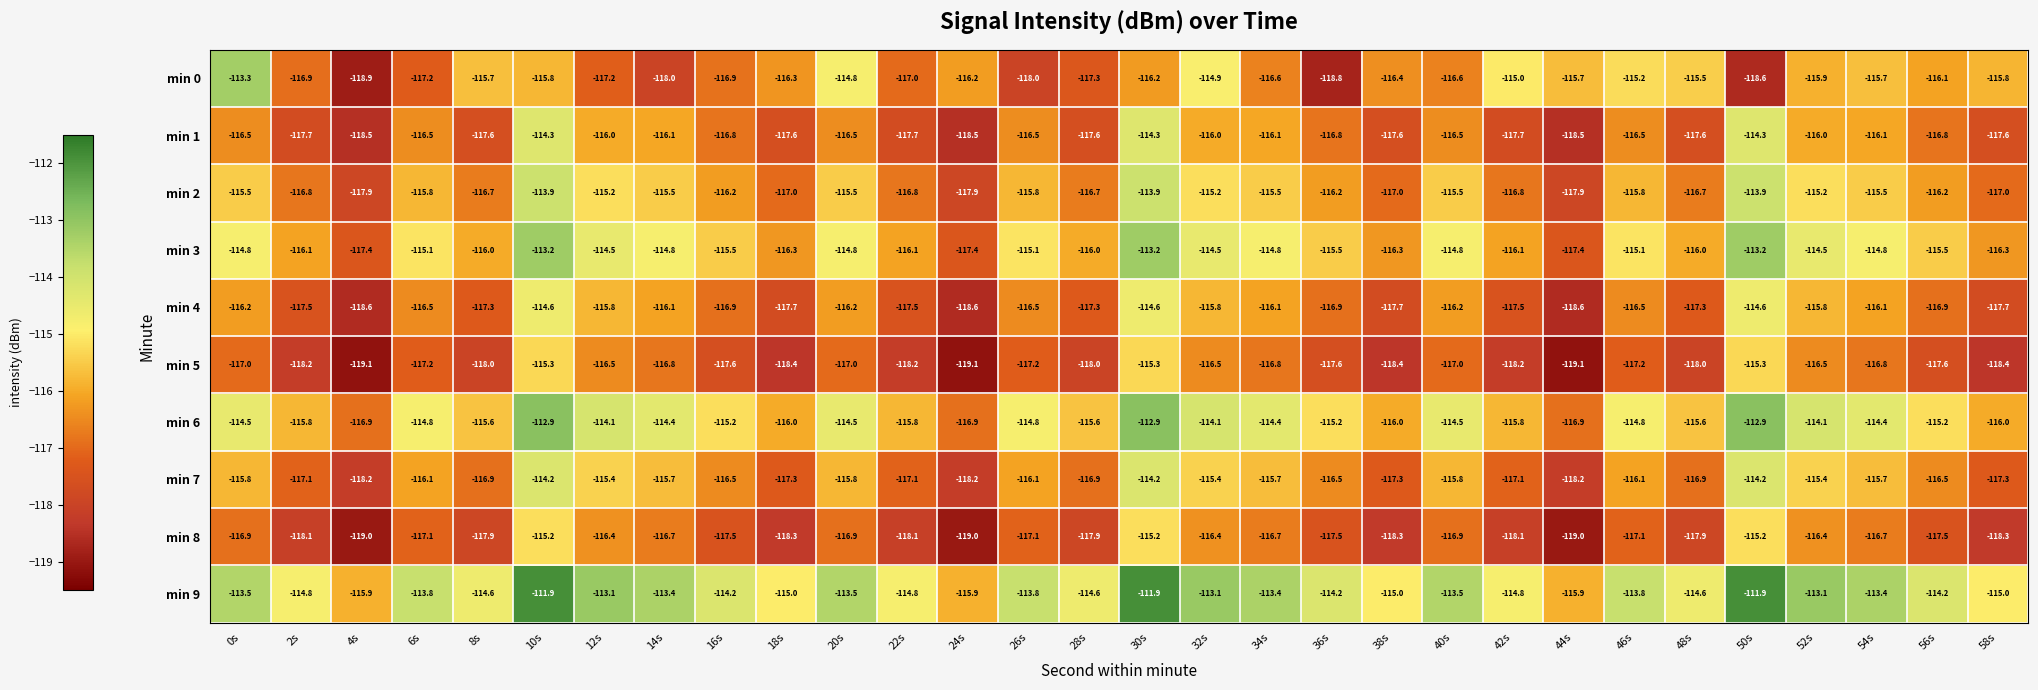

What is the maximum value for min 0?

-113.3